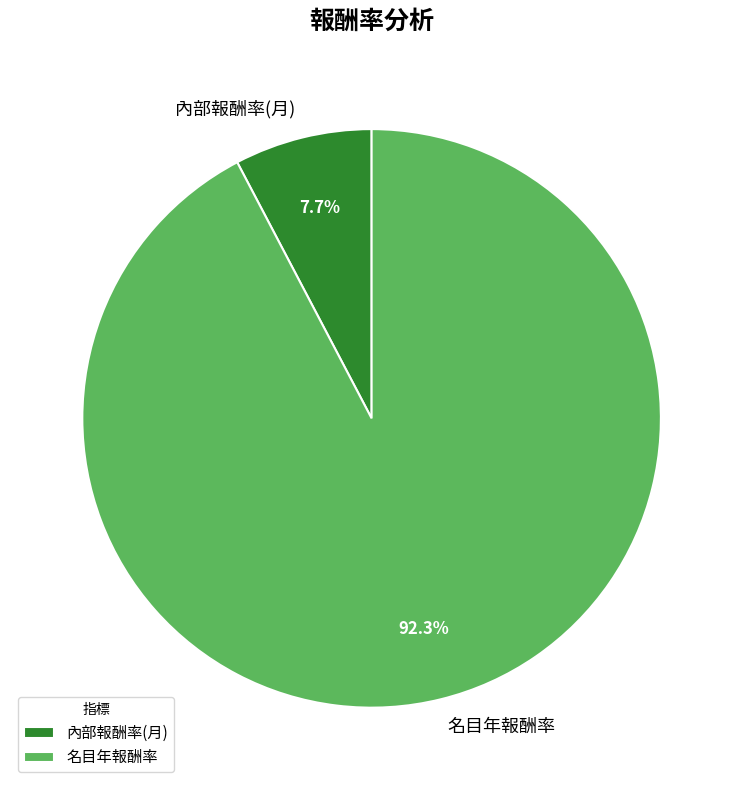

To the nearest percent, what is the combined percentage of 內部報酬率(月) and 名目年報酬率?

100%